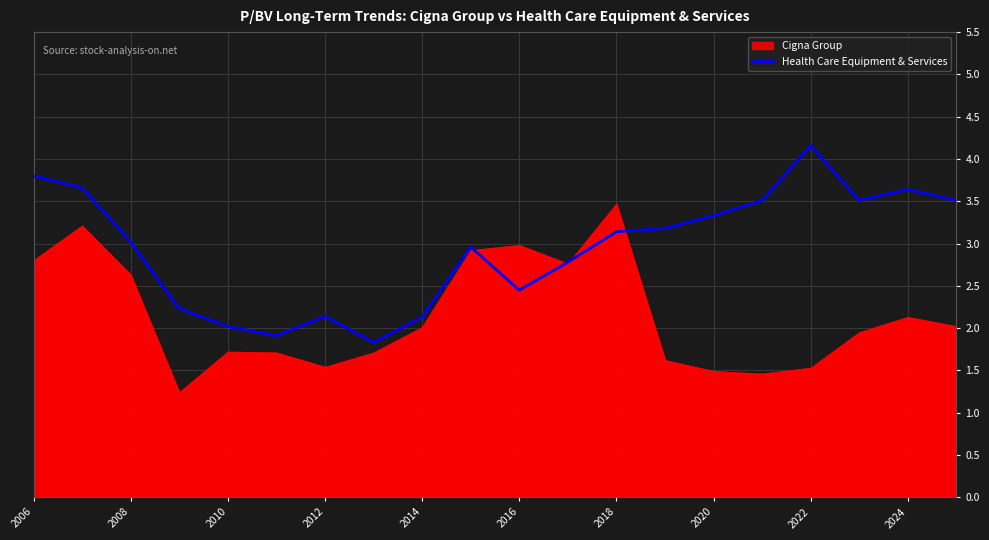

Where does the data first go above 3?

2006